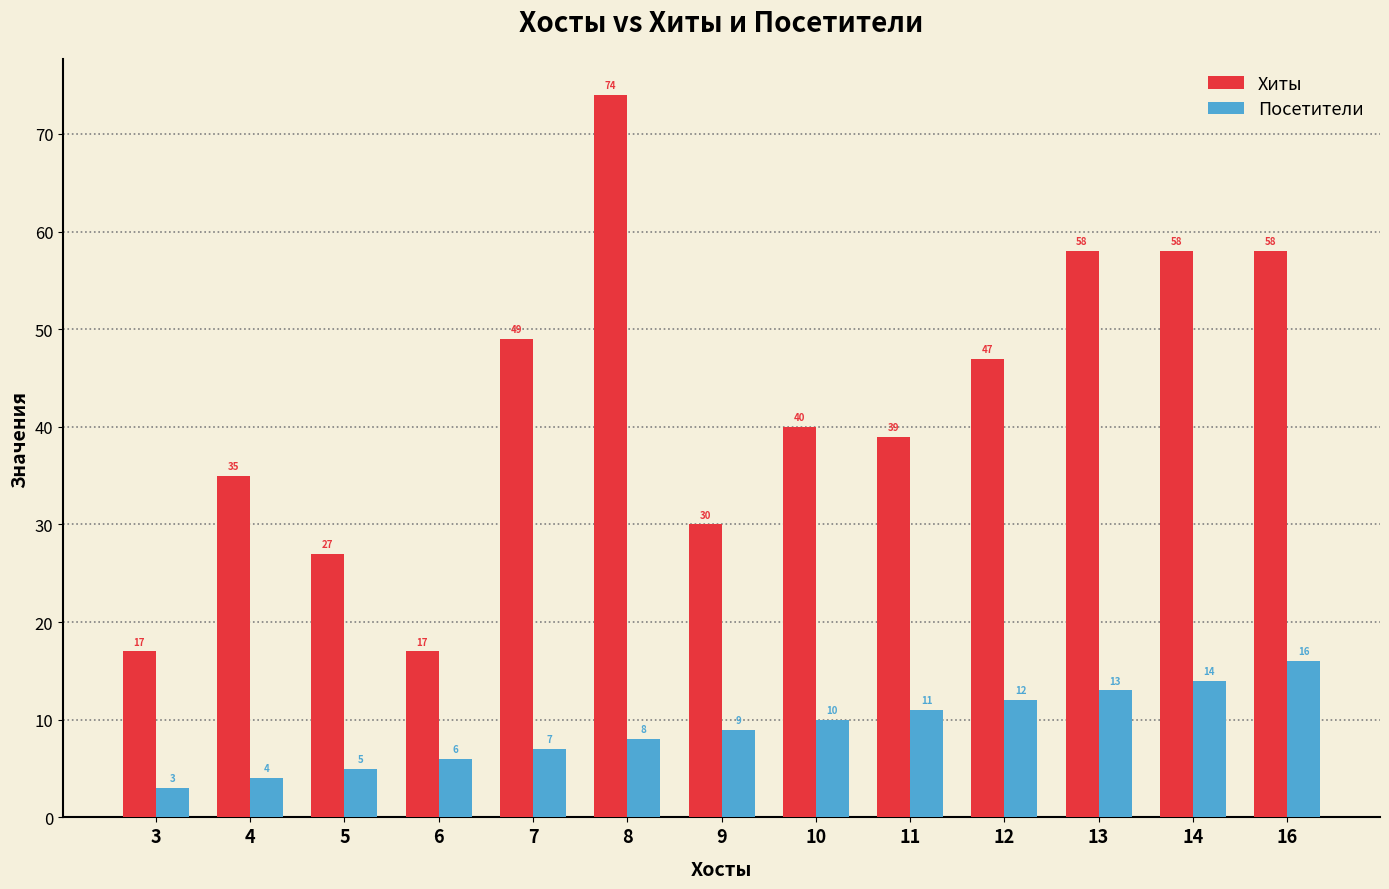

Reading left to right, list all the values displayed in this chart.

Хиты: 17	35	27	17	49	74	30	40	39	47	58	58	58
Посетители: 3	4	5	6	7	8	9	10	11	12	13	14	16